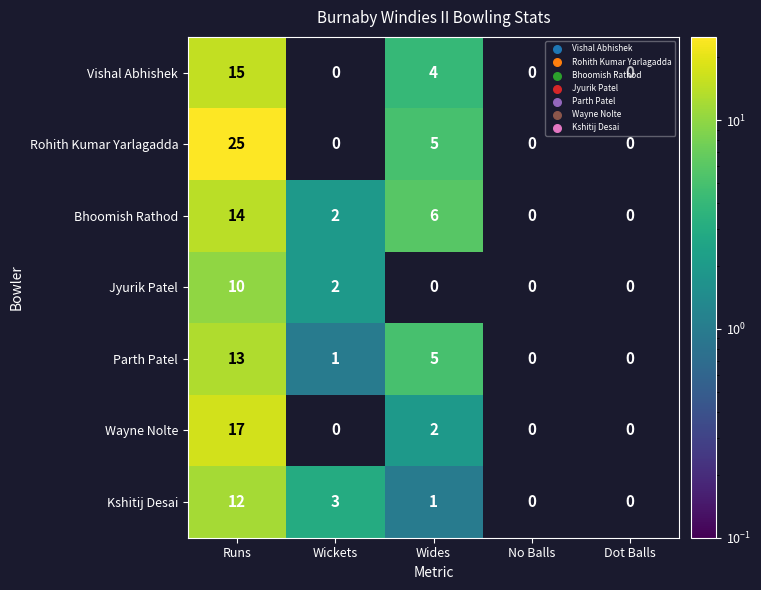

At which label is Wayne Nolte closest to 8?

Wides